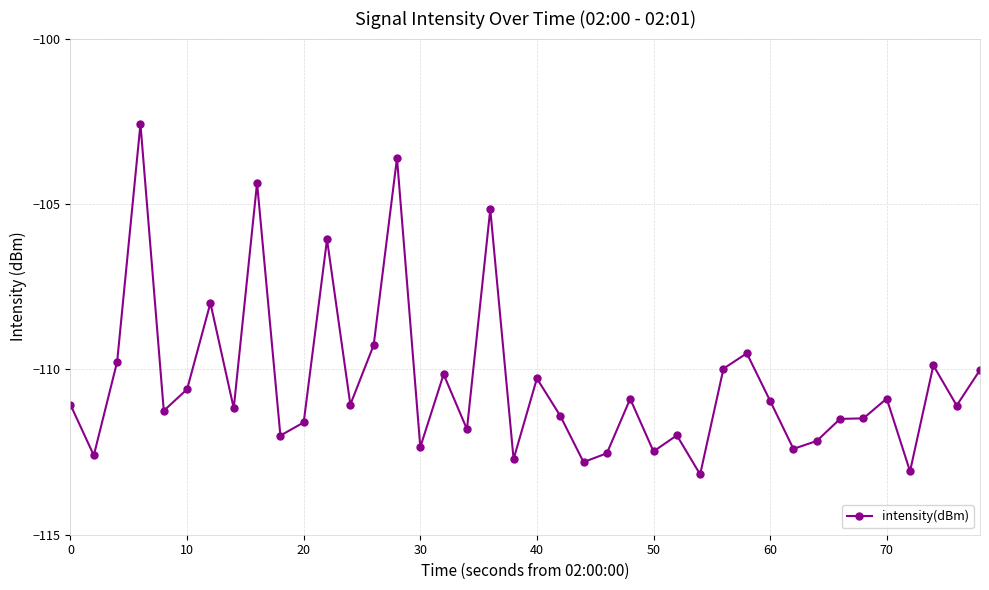

True or false: there are more than 1 points higher than both neighbors.

True